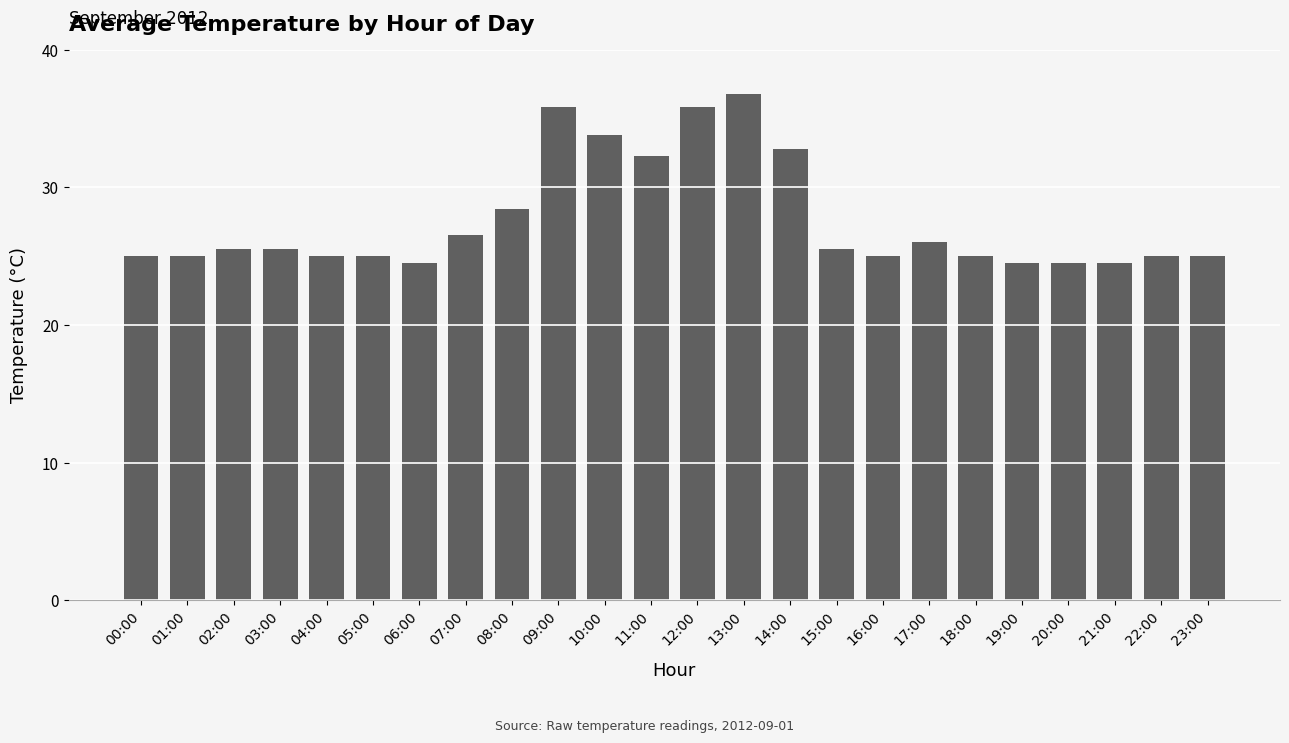

What is the difference between the maximum and minimum values?

12.3